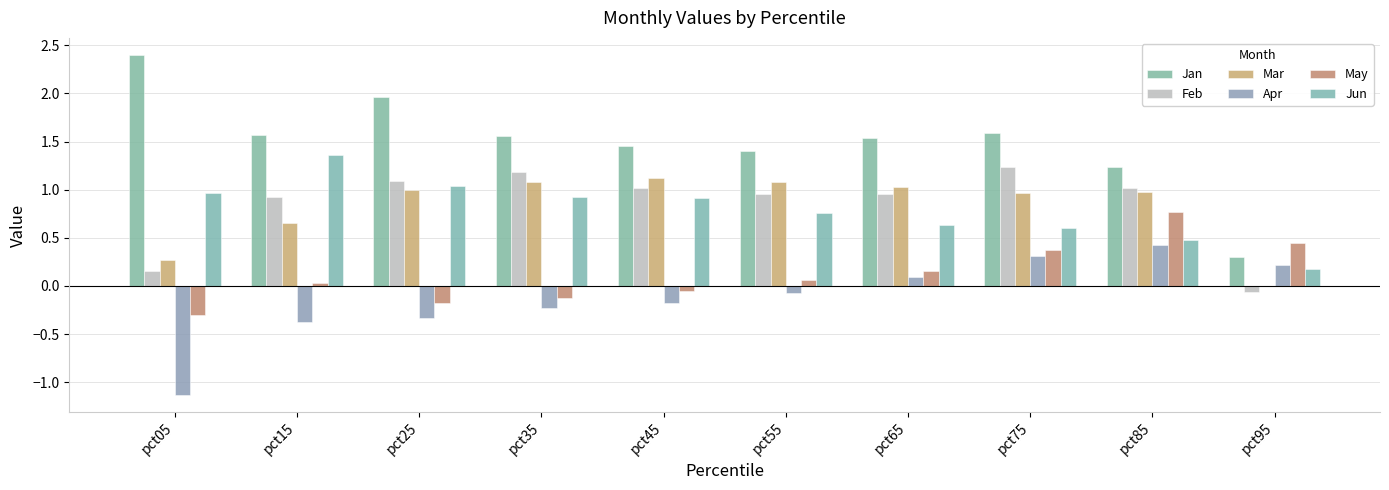

Which has a higher value, pct85 or pct95?

pct85